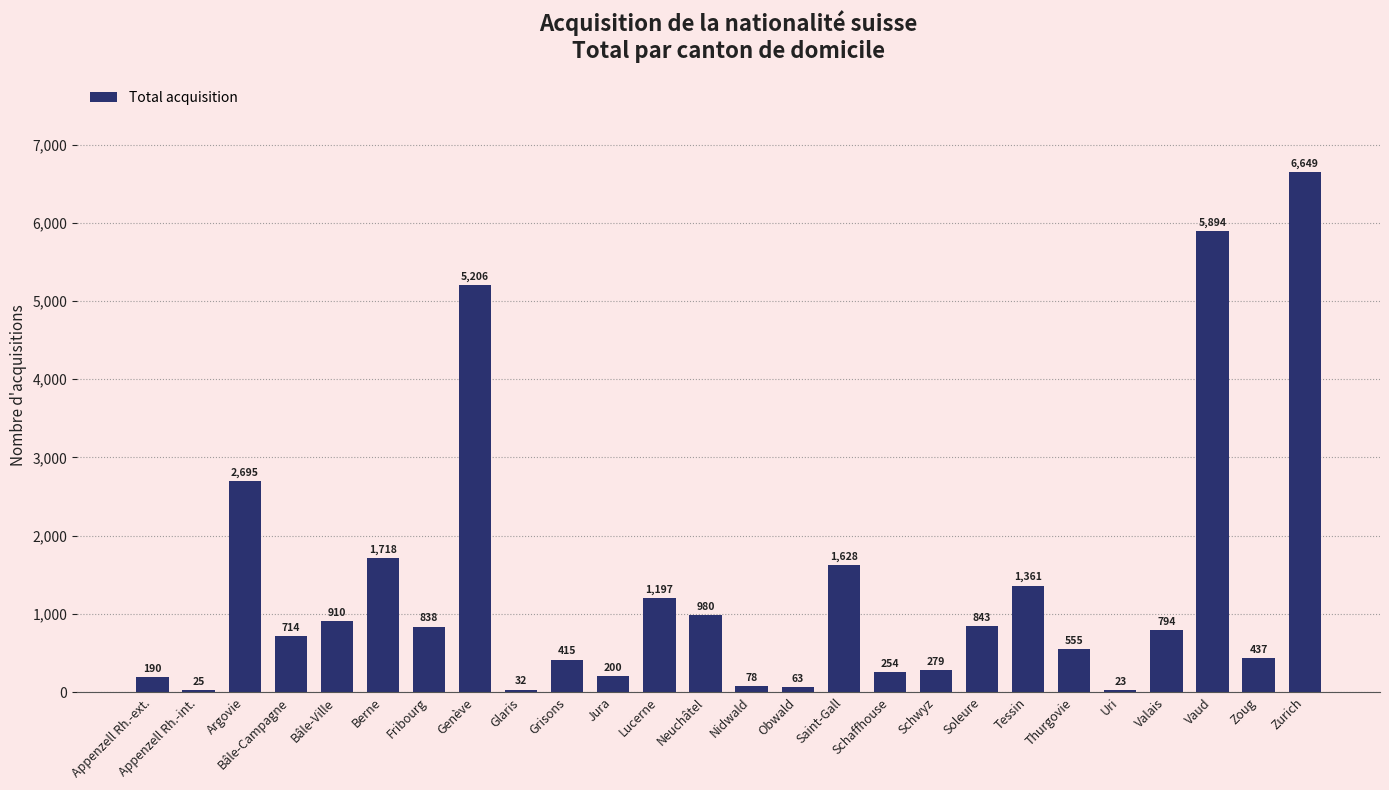

What is the difference between the values at Obwald and Schwyz?

216